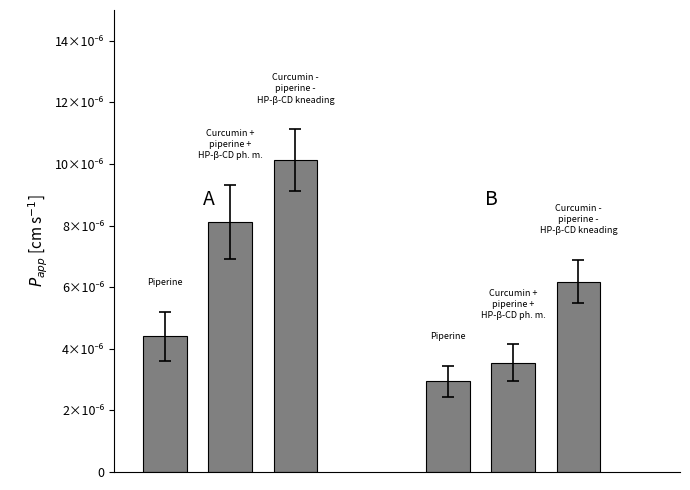

Are the bars horizontal?

No